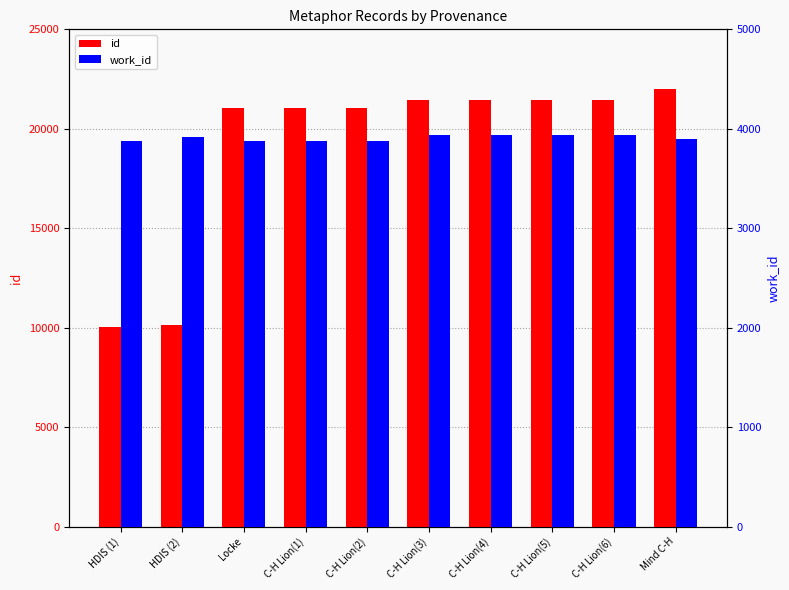

Rank the series by their maximum value, from highest to lowest.

id, work_id